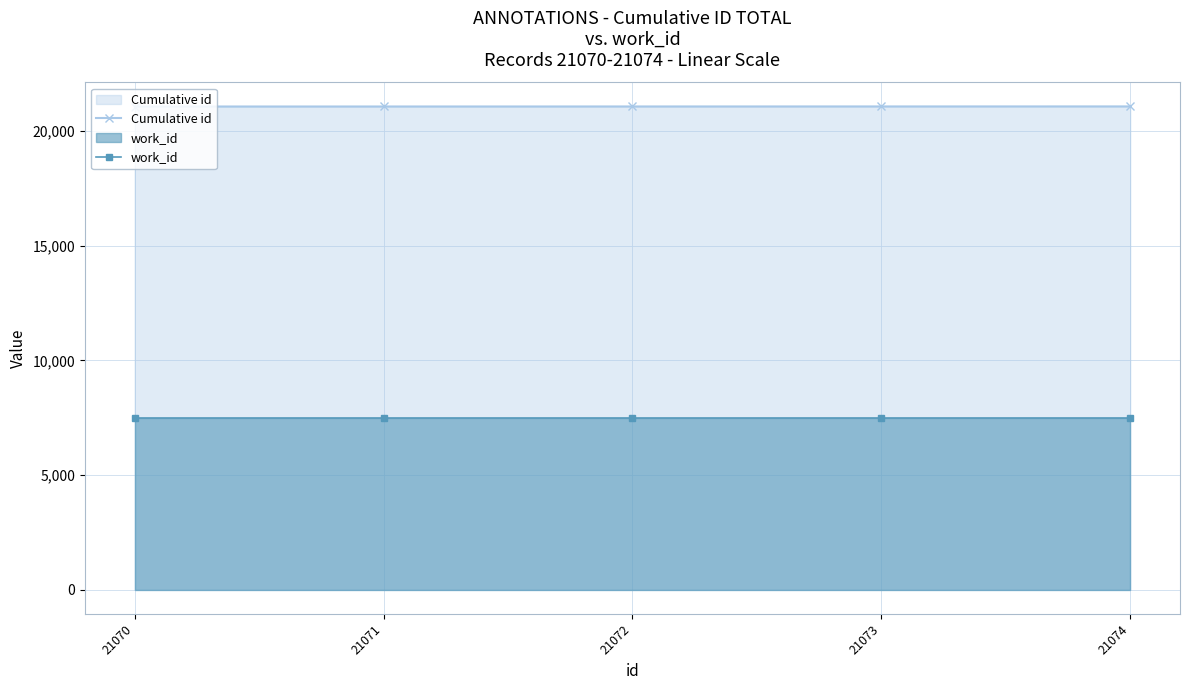

Between 21072 and 21073, which series saw the biggest shift?

Cumulative id